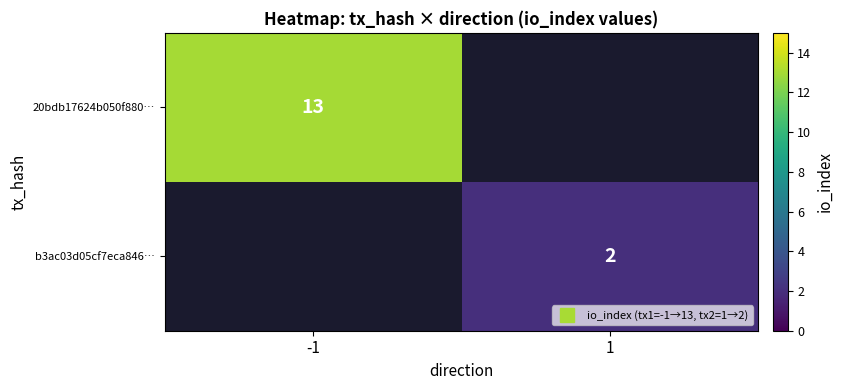

At which label is 20bdb17624b050f880… closest to 13?

-1